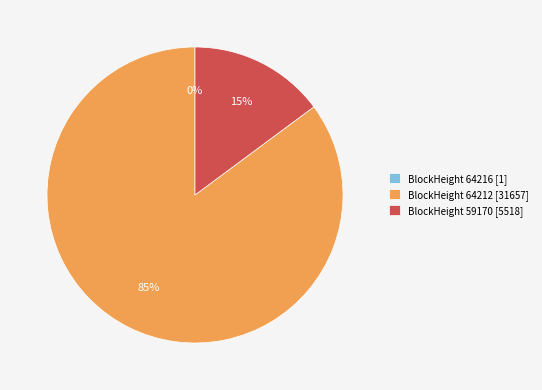

What is the largest slice in the pie chart?

BlockHeight 64212 [31657]